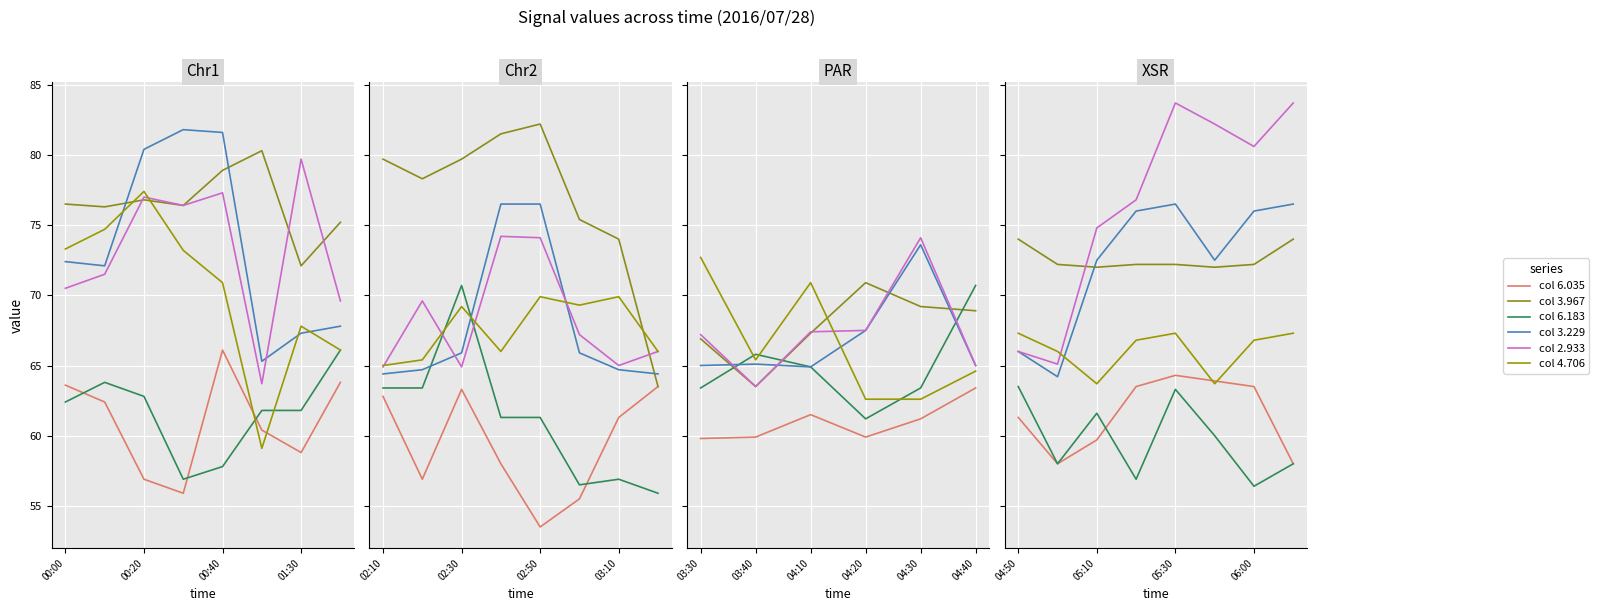

What is the label of the 7th point from the right?

00:20